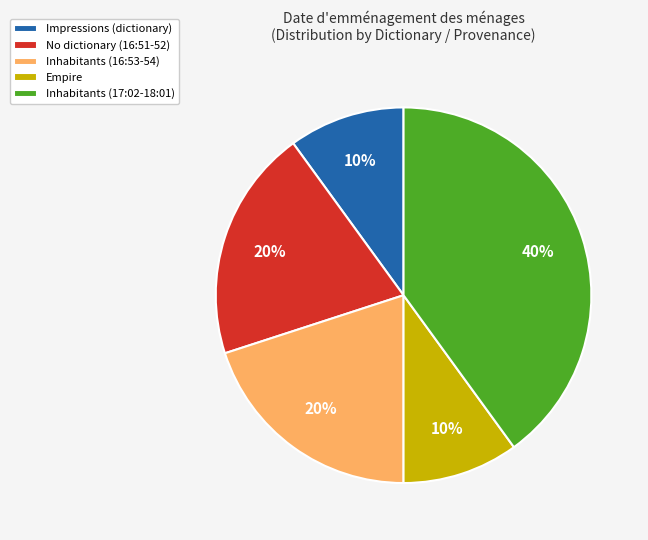

True or false: No dictionary (16:51-52) accounts for 28% of the total.

False